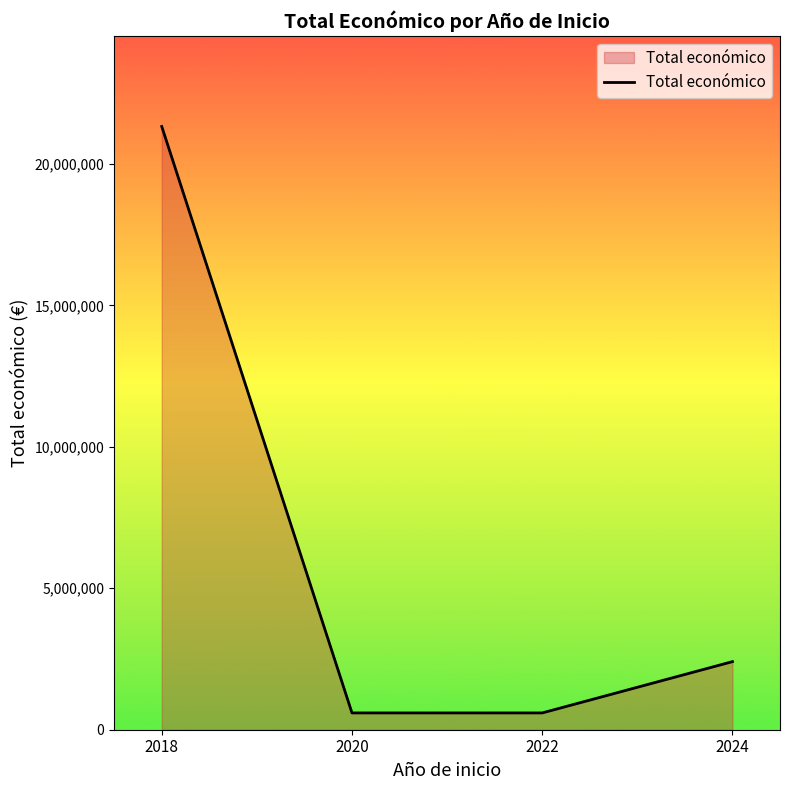

True or false: there are more than 2 points higher than both neighbors.

False